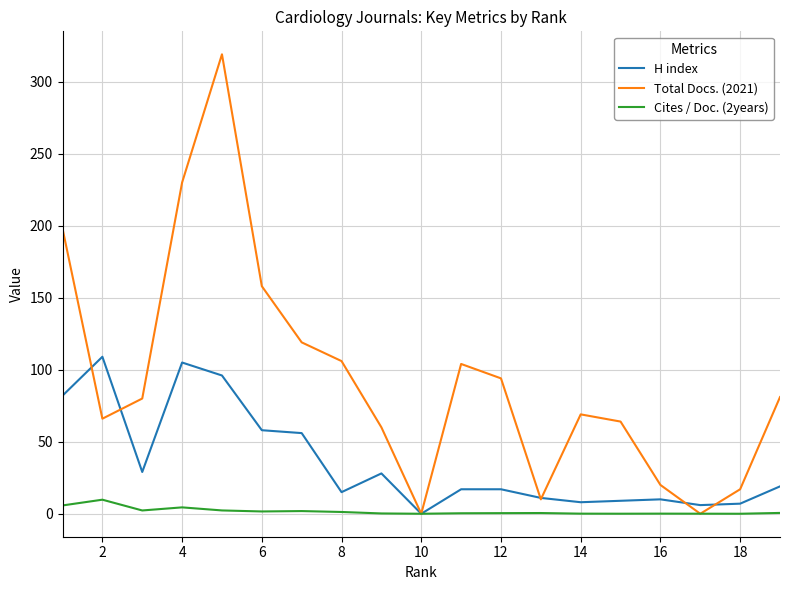

List the series in order of their overall mean, lowest first.

Cites / Doc. (2years), H index, Total Docs. (2021)